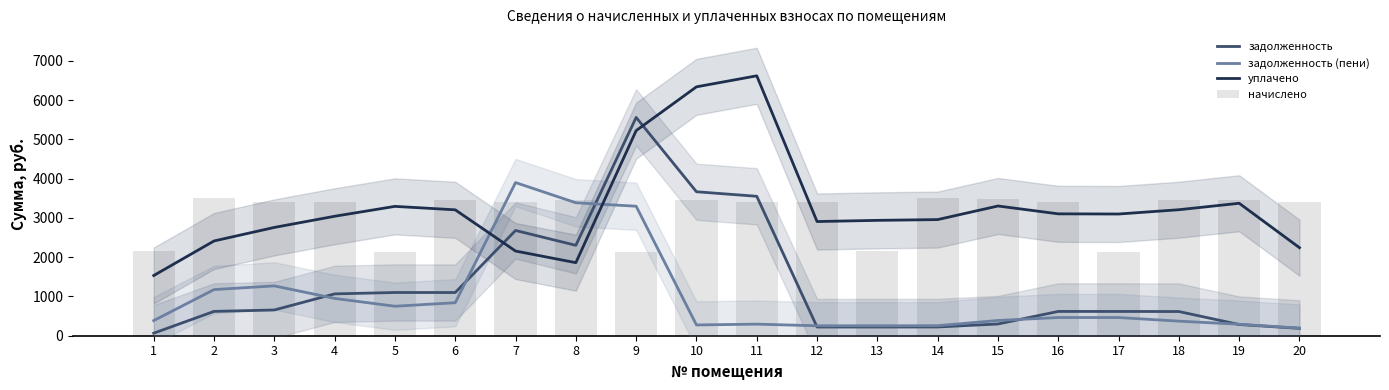

What are all the series names shown in the legend?

задолженность, задолженность (пени), уплачено, начислено